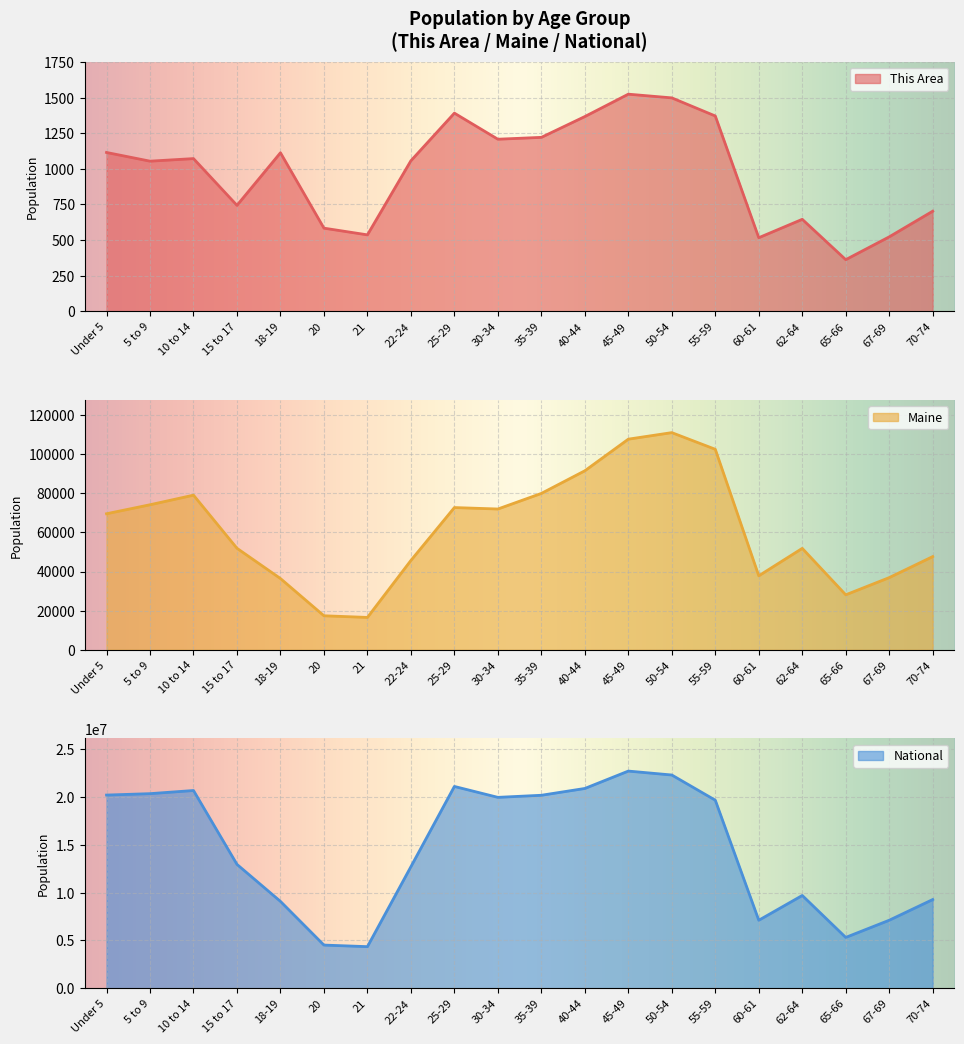

What is the label of the 1st point from the left?

Under 5